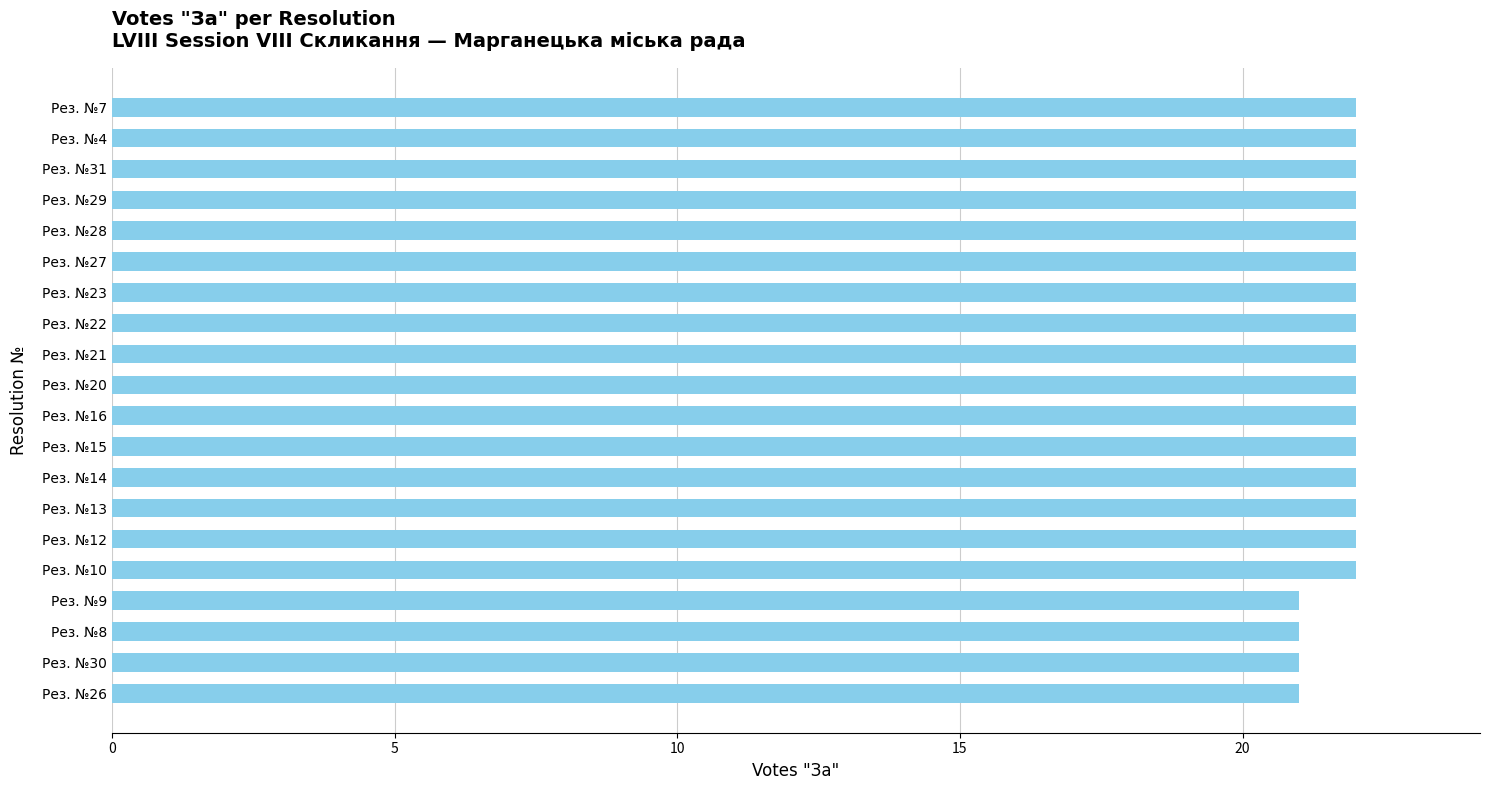

Is it true that the value at Рез. №21 is 22?

True